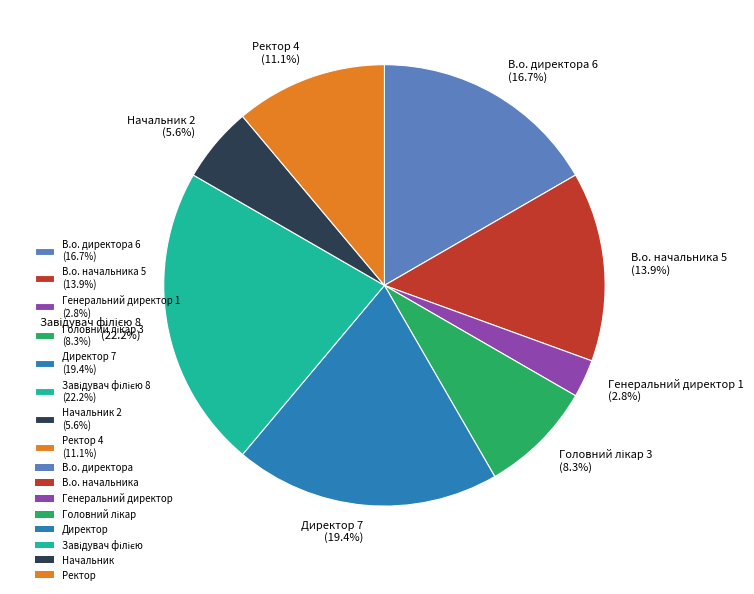

Is there a majority slice in this chart?

No